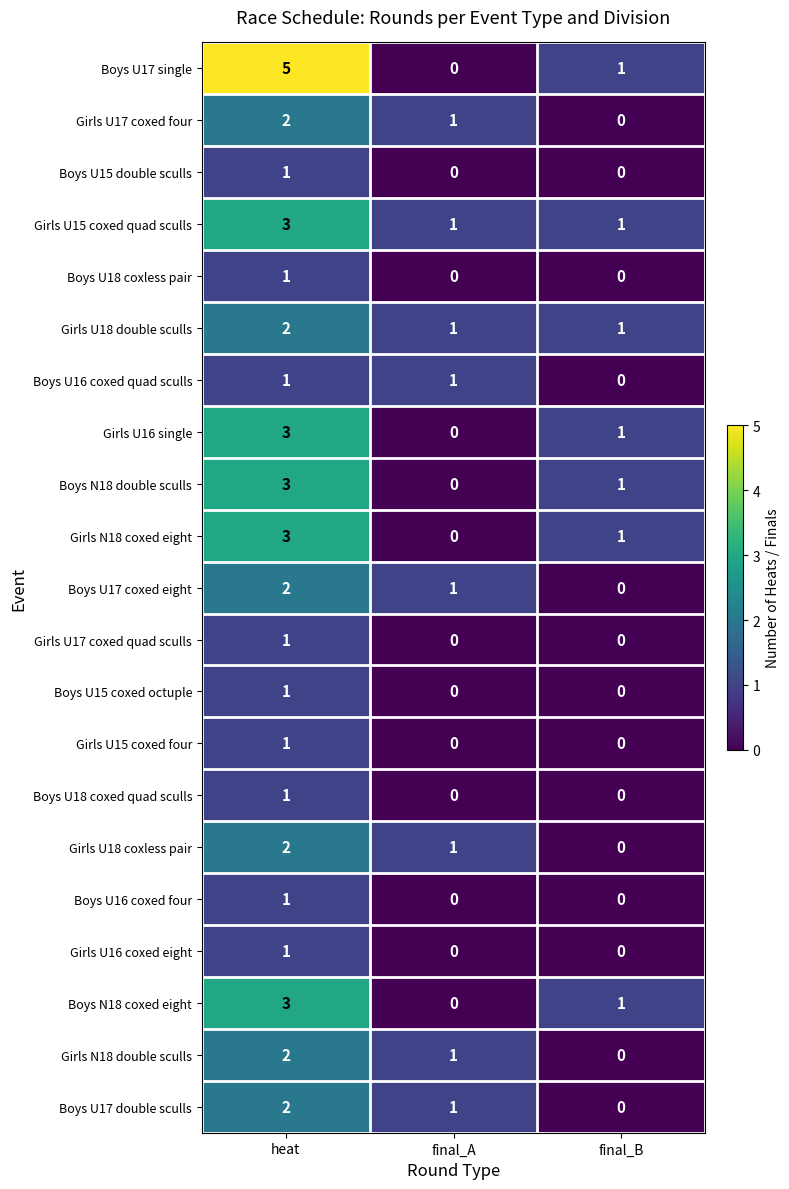

True or false: Boys N18 coxed eight has a value of 5 at heat.

False